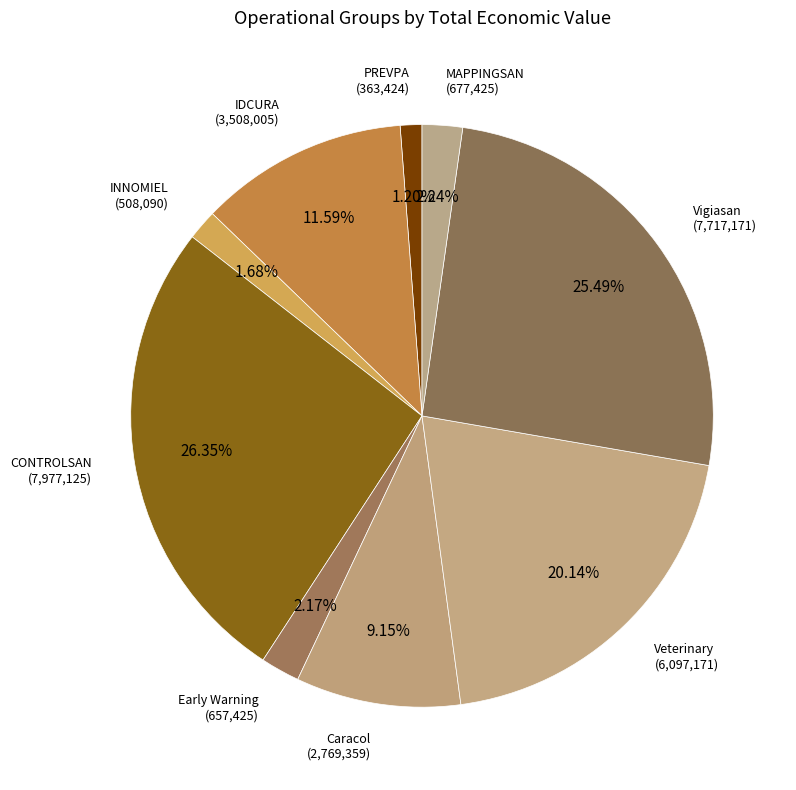

How many segments does this pie chart have?

9